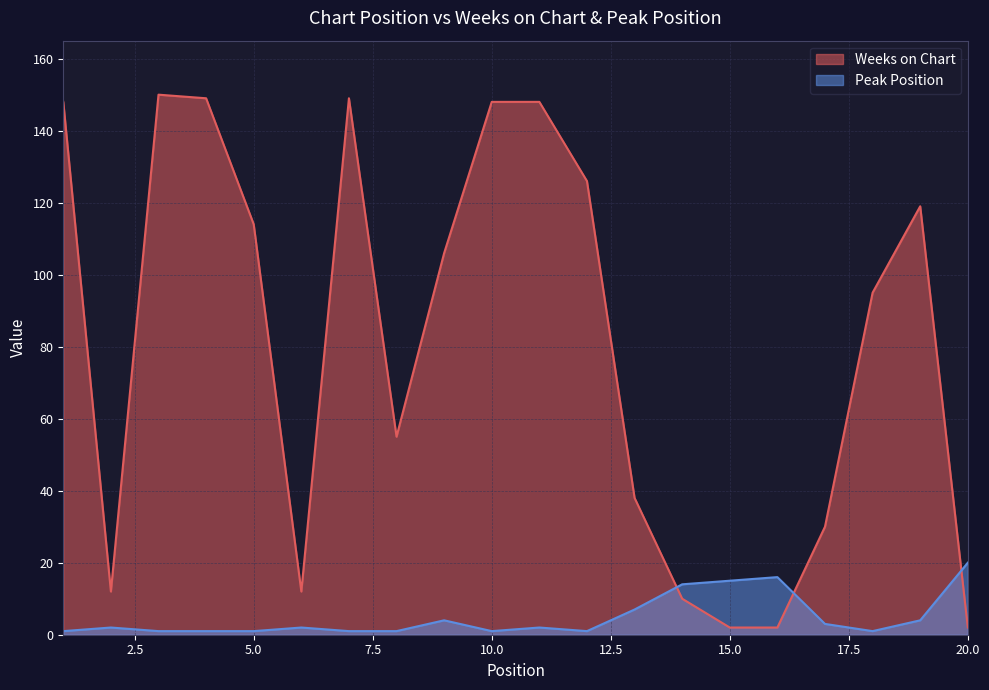

Reading right to left, list all the values displayed in this chart.

Weeks on Chart: 2	119	95	30	2	2	10	38	126	148	148	106	55	149	12	114	149	150	12	148
Peak Position: 20	4	1	3	16	15	14	7	1	2	1	4	1	1	2	1	1	1	2	1